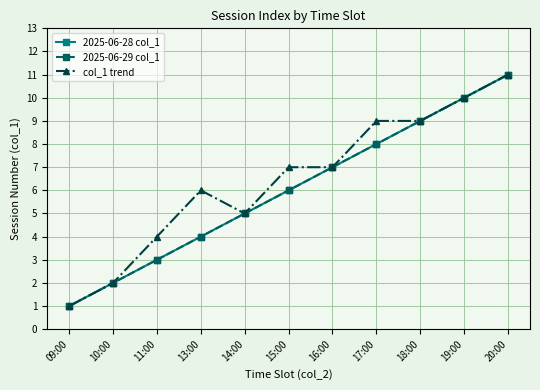

At which category is the sum across all series the highest?

20:00